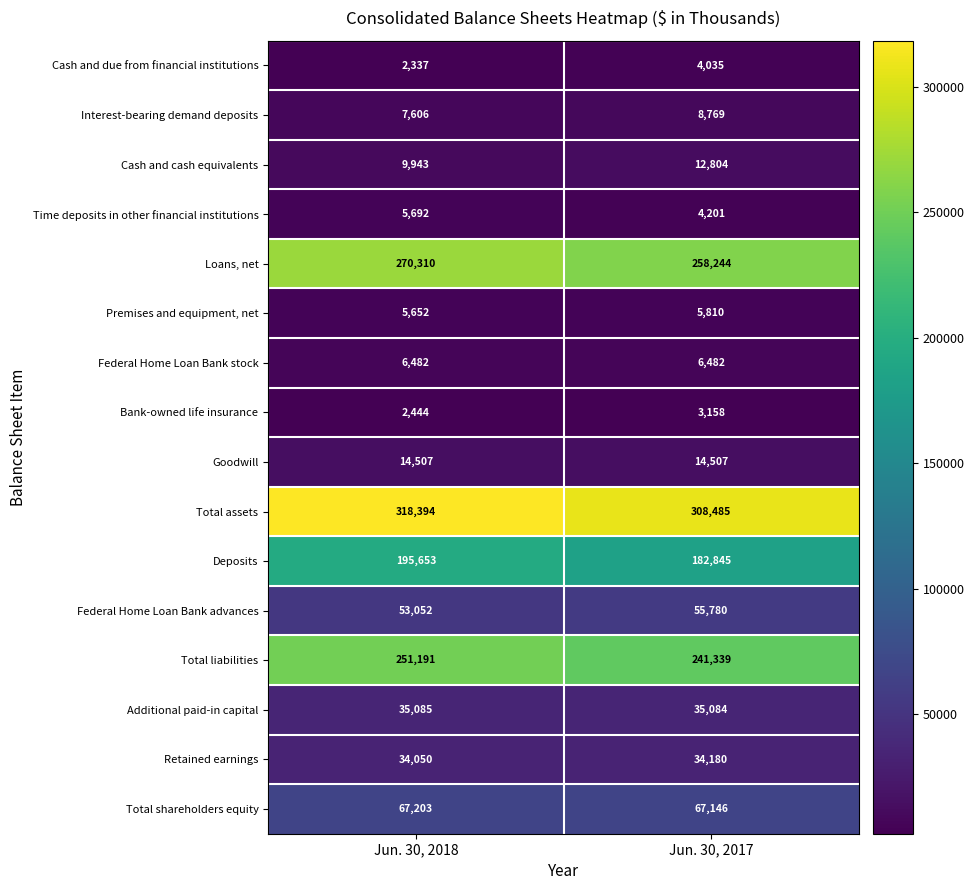

Between Jun. 30, 2018 and Jun. 30, 2017, which series saw the biggest shift?

Deposits